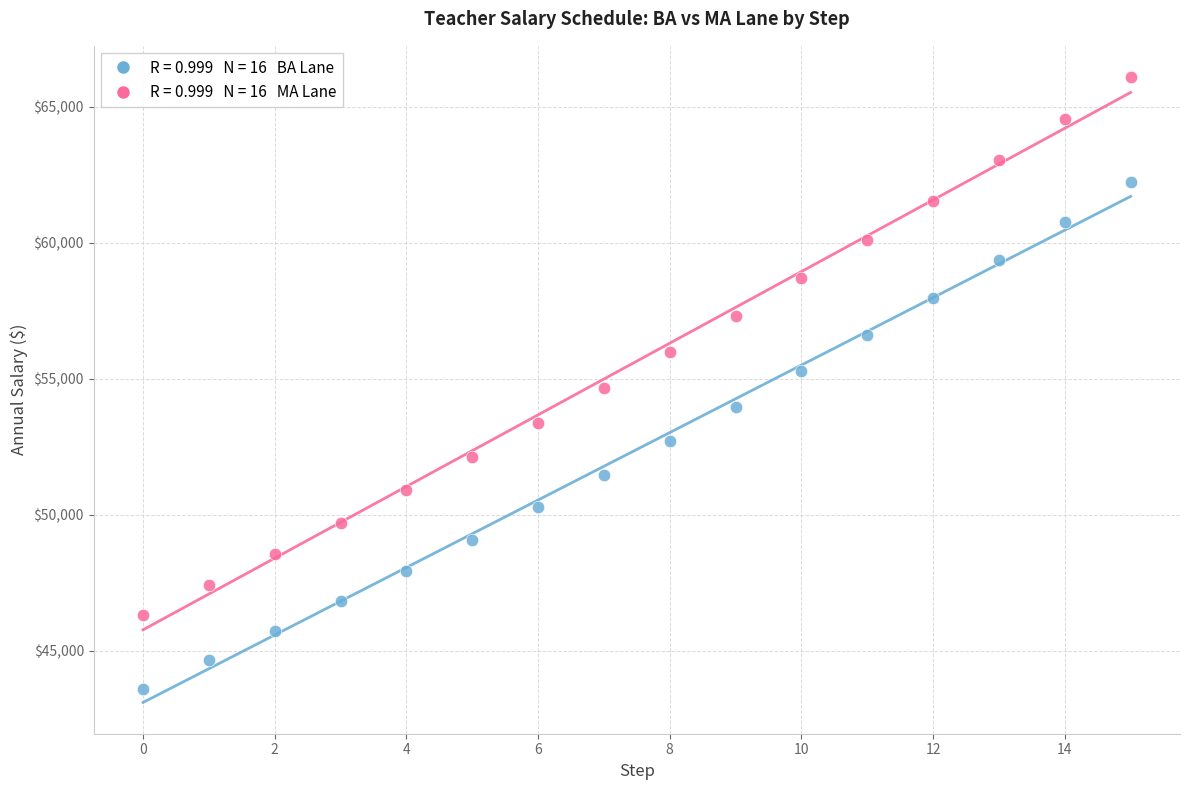

Across all data points, what is the range of Y values (max minus min)?

22481.6